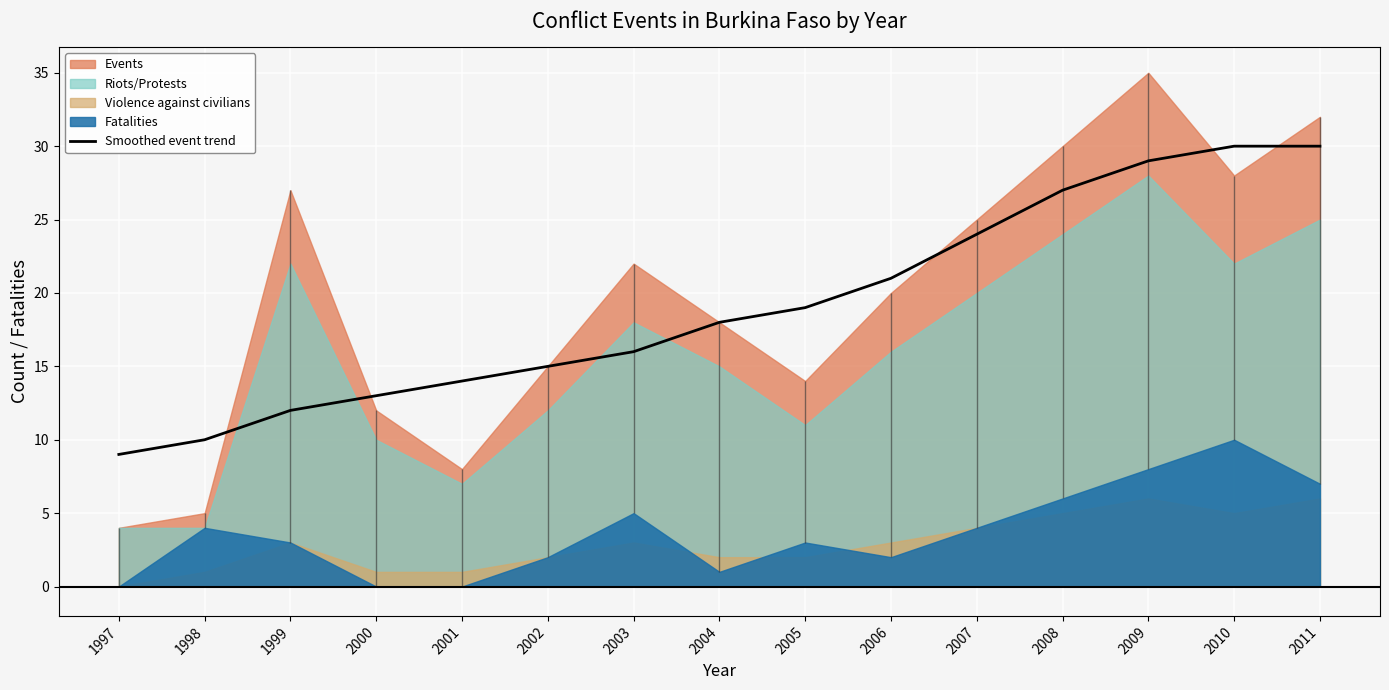

What is the change in value from 1998 to 2002?

+5